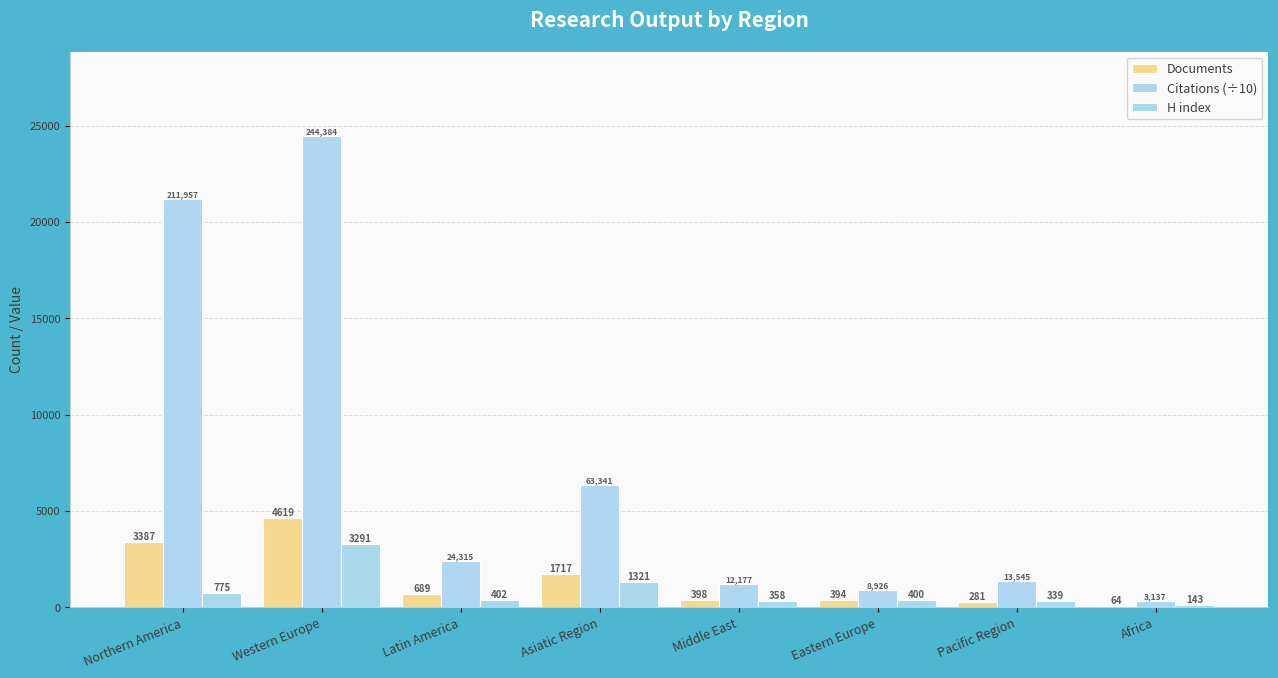

Are the bars grouped side by side (vs. stacked)?

Yes